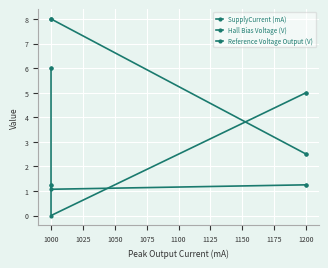

True or false: SupplyCurrent (mA) has more than 2 points higher than both neighbors.

False